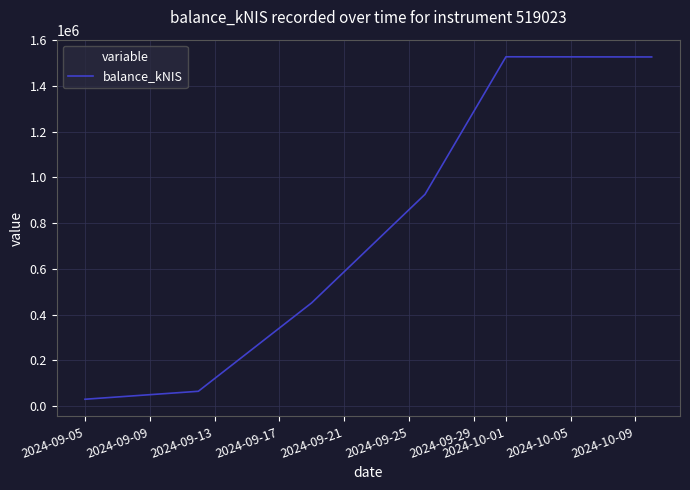

True or false: the data has more than 1 interior local peaks.

False